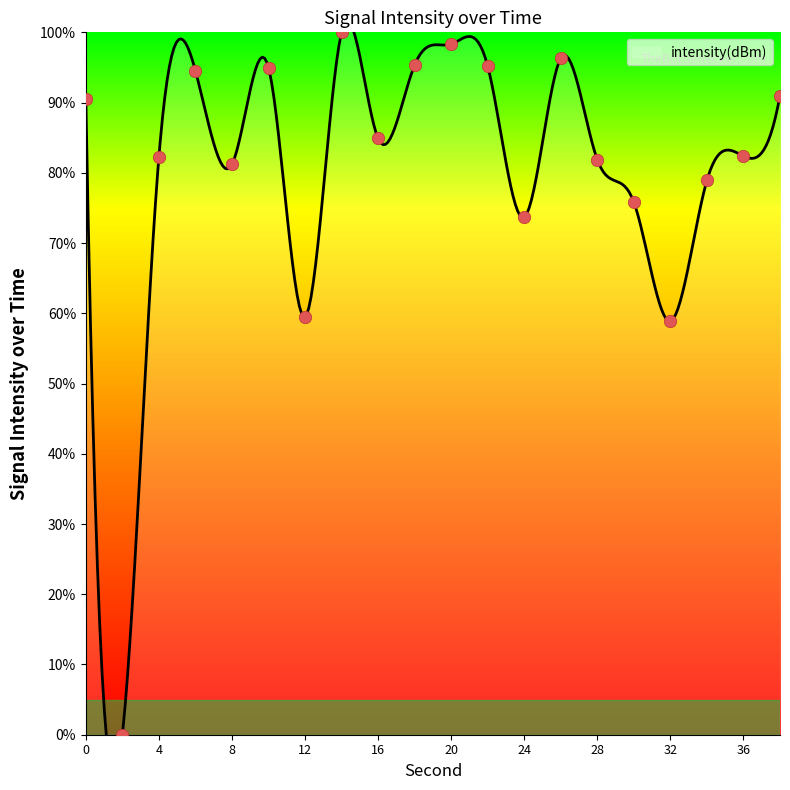

Approximately how many times larger is the value at 28 compared to 36?

1.0